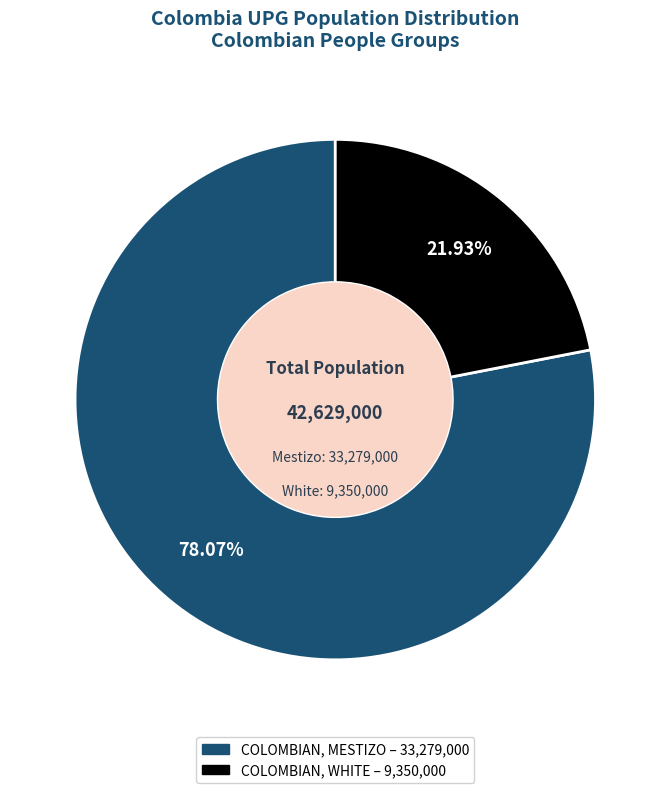

Is it true that COLOMBIAN, MESTIZO is 83% of the pie?

False